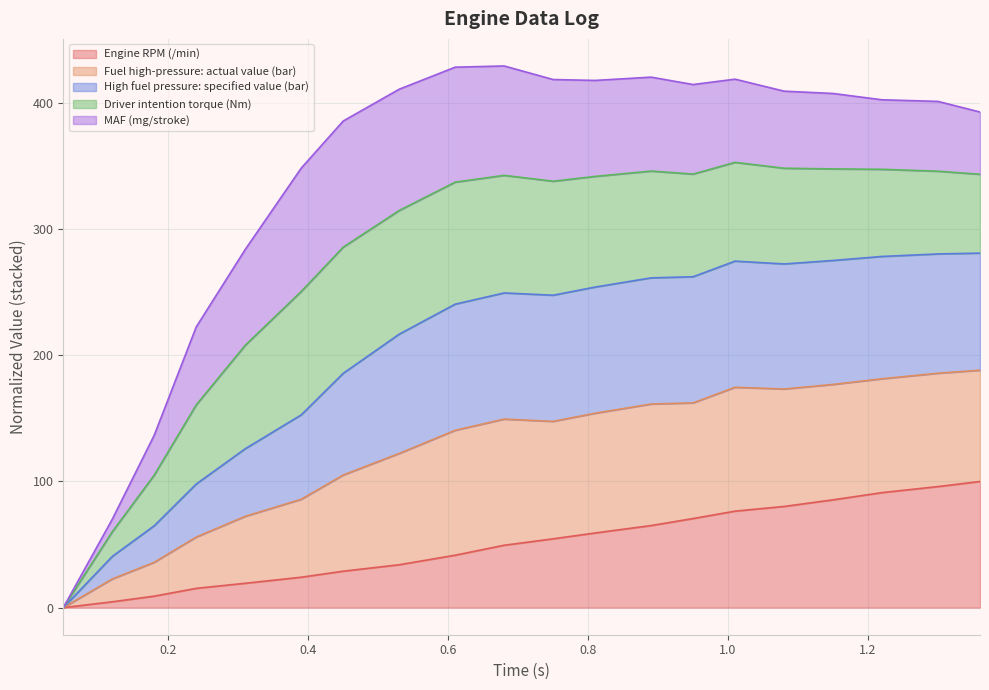

What is the label of the 3rd point from the right?

1.22